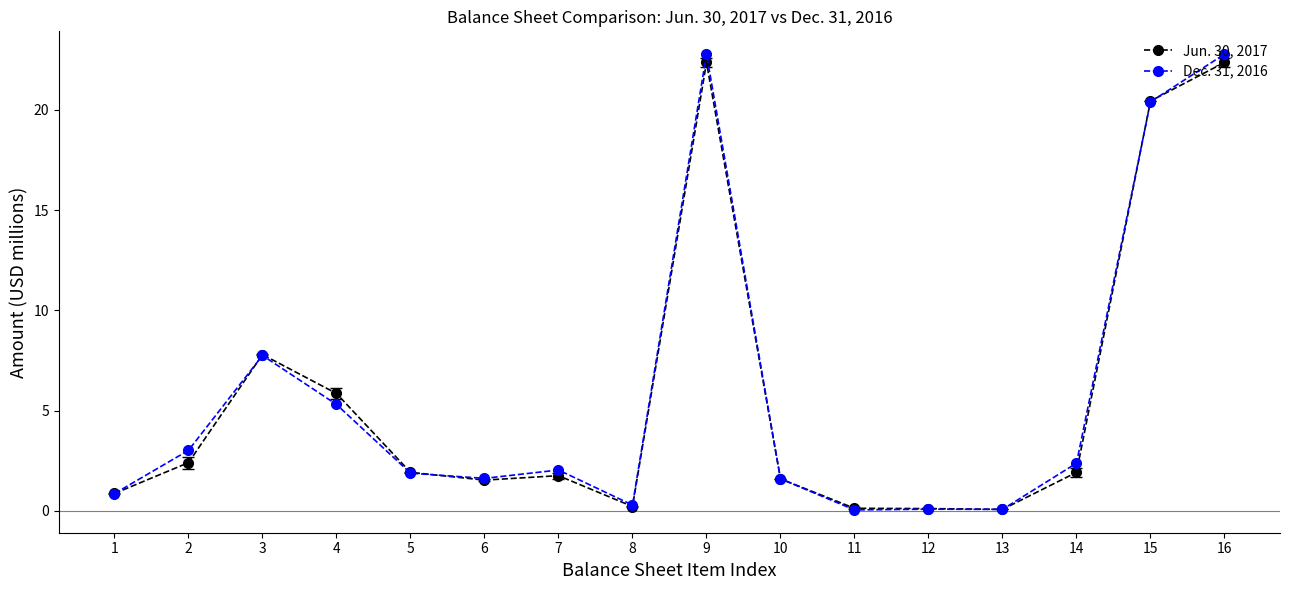

What is the greatest value displayed?

22.8